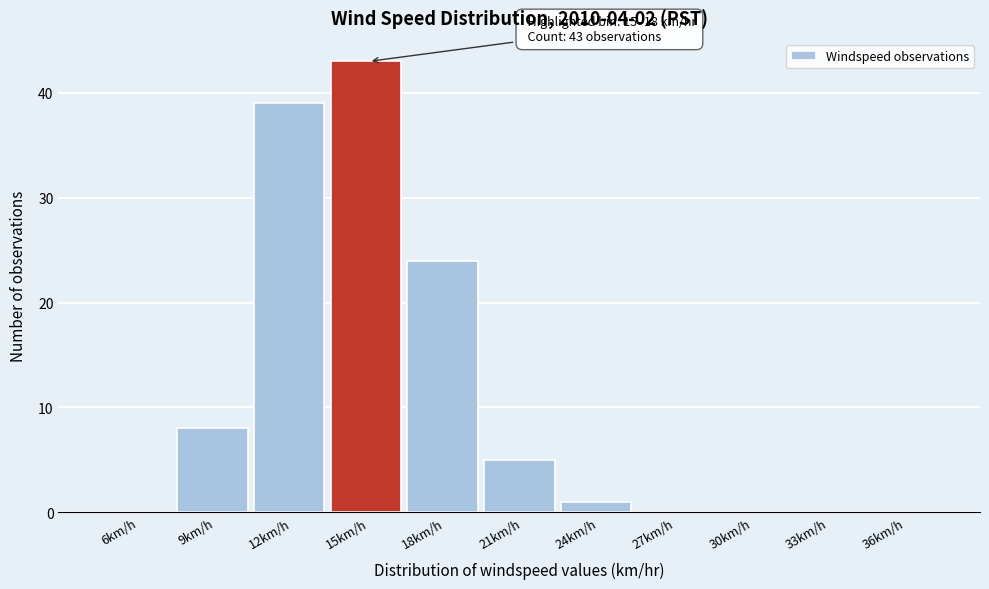

Reading left to right, extract all data points from this chart.

6km/h=0	9km/h=8	12km/h=39	15km/h=43	18km/h=24	21km/h=5	24km/h=1	27km/h=0	30km/h=0	33km/h=0	36km/h=0